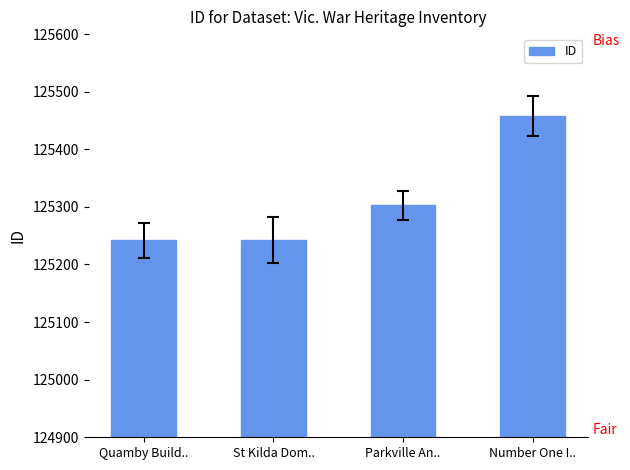

What is the difference between the second highest and second lowest values?

60